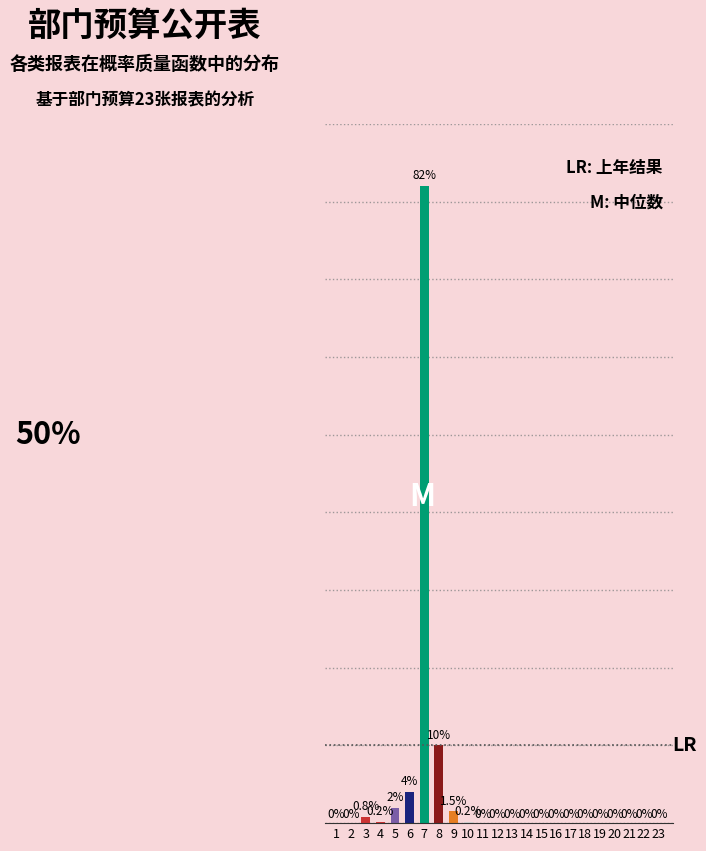

Are the bars horizontal?

No